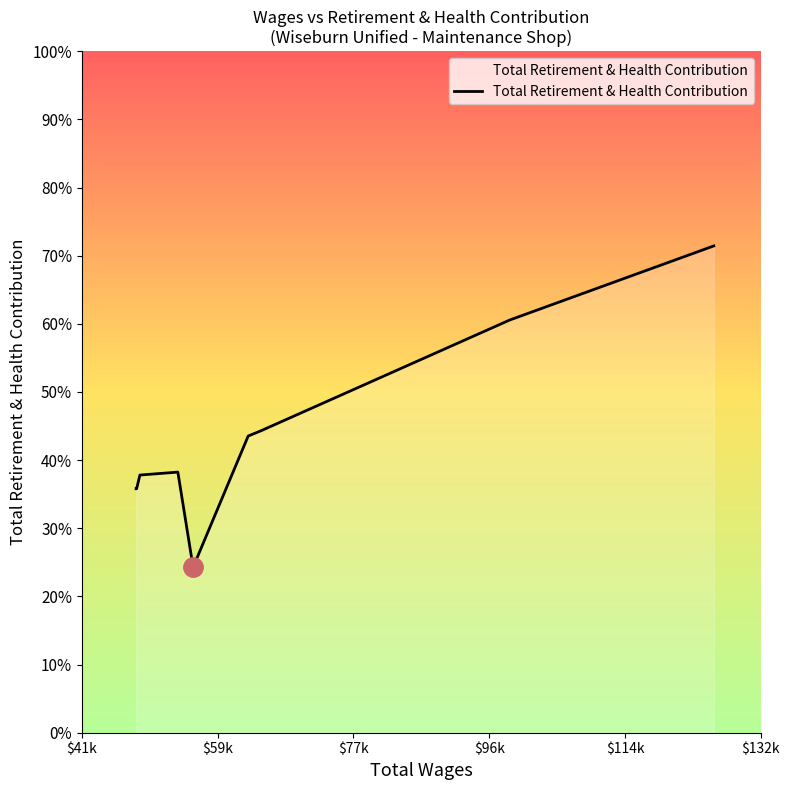

Is this an area chart (filled region under the line)?

Yes